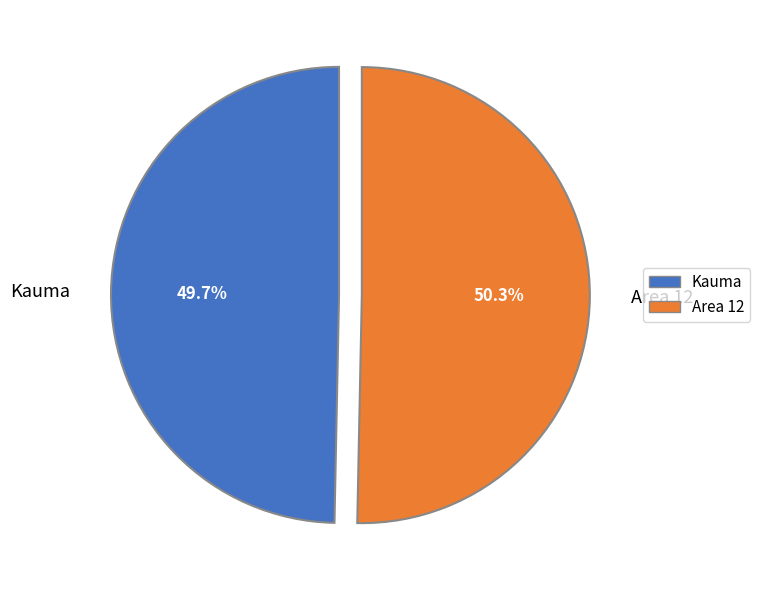

Between Kauma and Area 12, which is larger?

Area 12